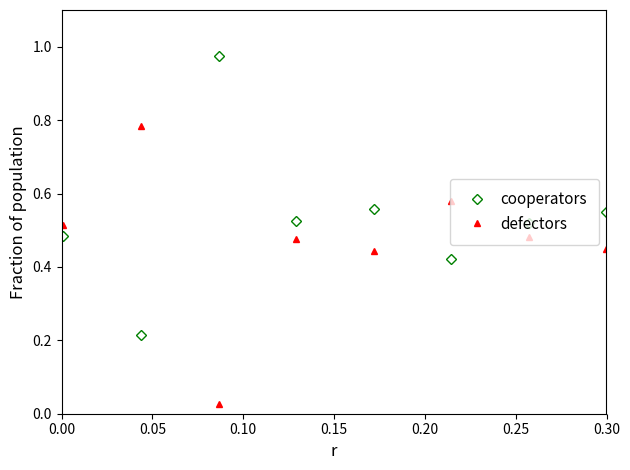

After their last crossing, which series has the higher values: defectors or cooperators?

cooperators